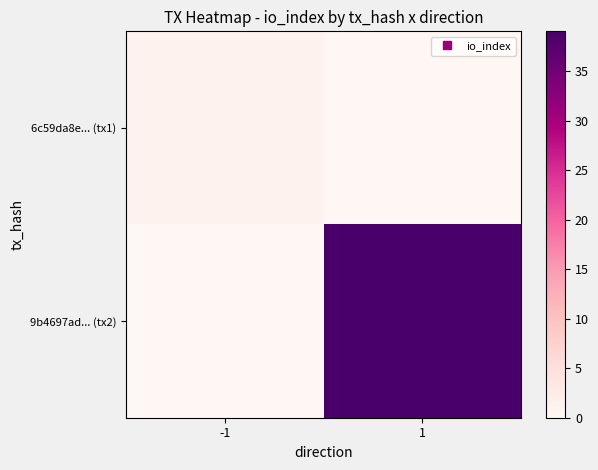

At -1, list the series in order from smallest to largest.

9b4697ad... (tx2), 6c59da8e... (tx1)